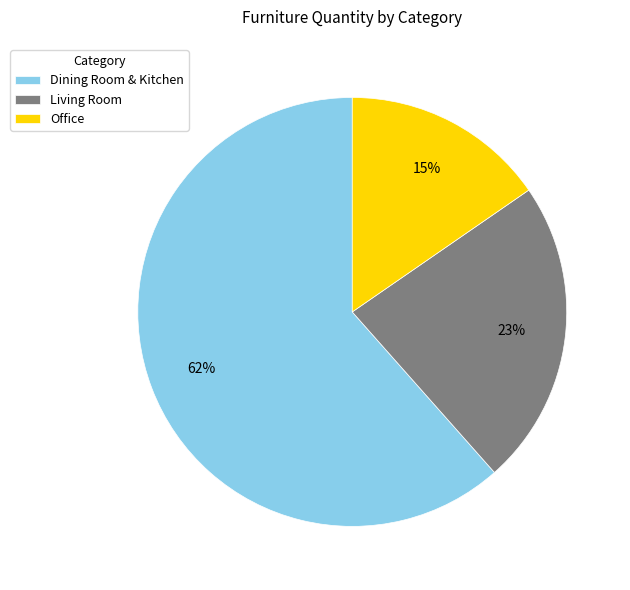

What percentage is the Living Room slice, to the nearest percent?

23%